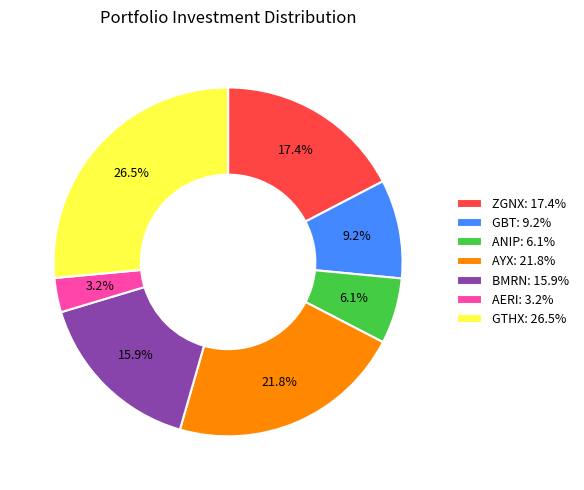

To the nearest percent, what portion does AERI represent?

3%